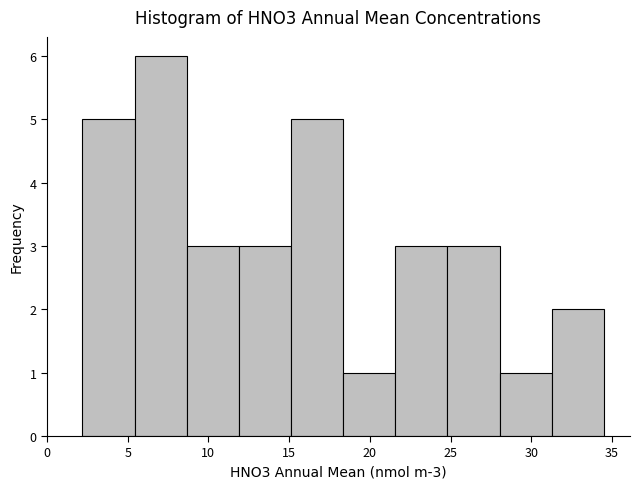

Over which range of the x-axis is the bar tallest?

5.5 to 8.5